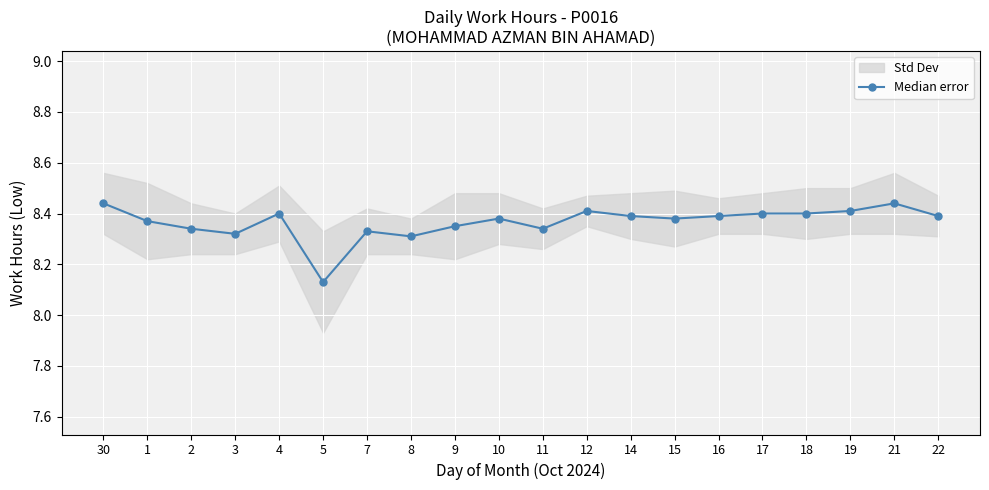

Reading left to right, transcribe all the data shown in this chart.

8.4	8.4	8.3	8.3	8.4	8.1	8.3	8.3	8.3	8.4	8.3	8.4	8.4	8.4	8.4	8.4	8.4	8.4	8.4	8.4